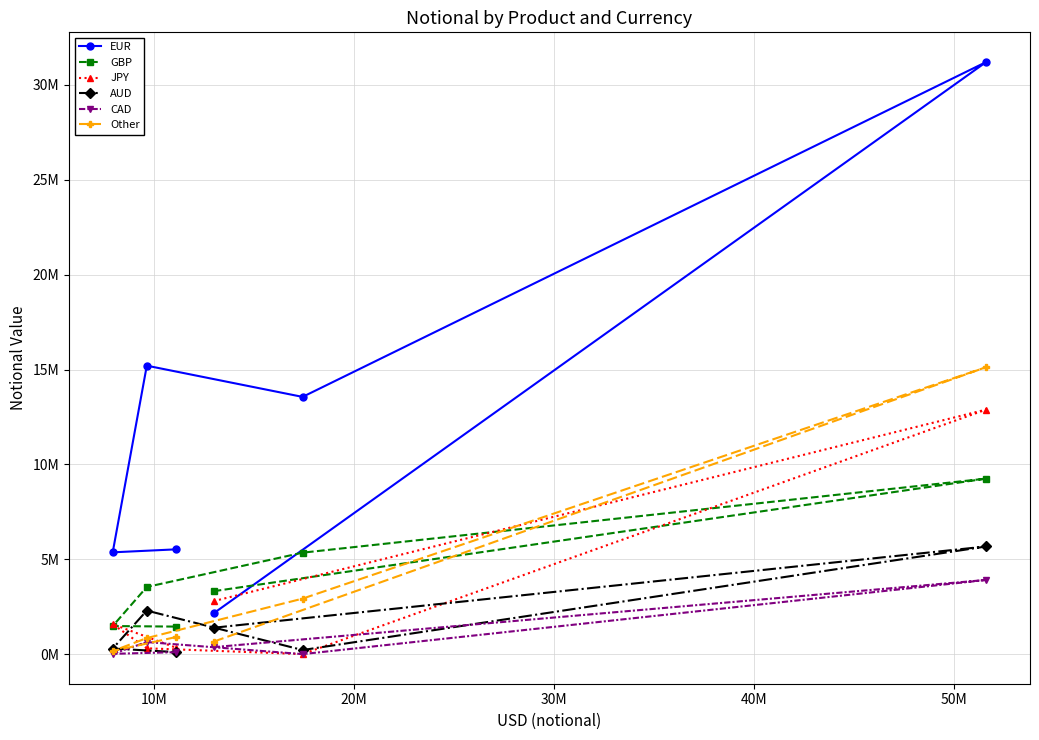

Rank the series by their maximum value, from highest to lowest.

EUR, Other, JPY, GBP, AUD, CAD